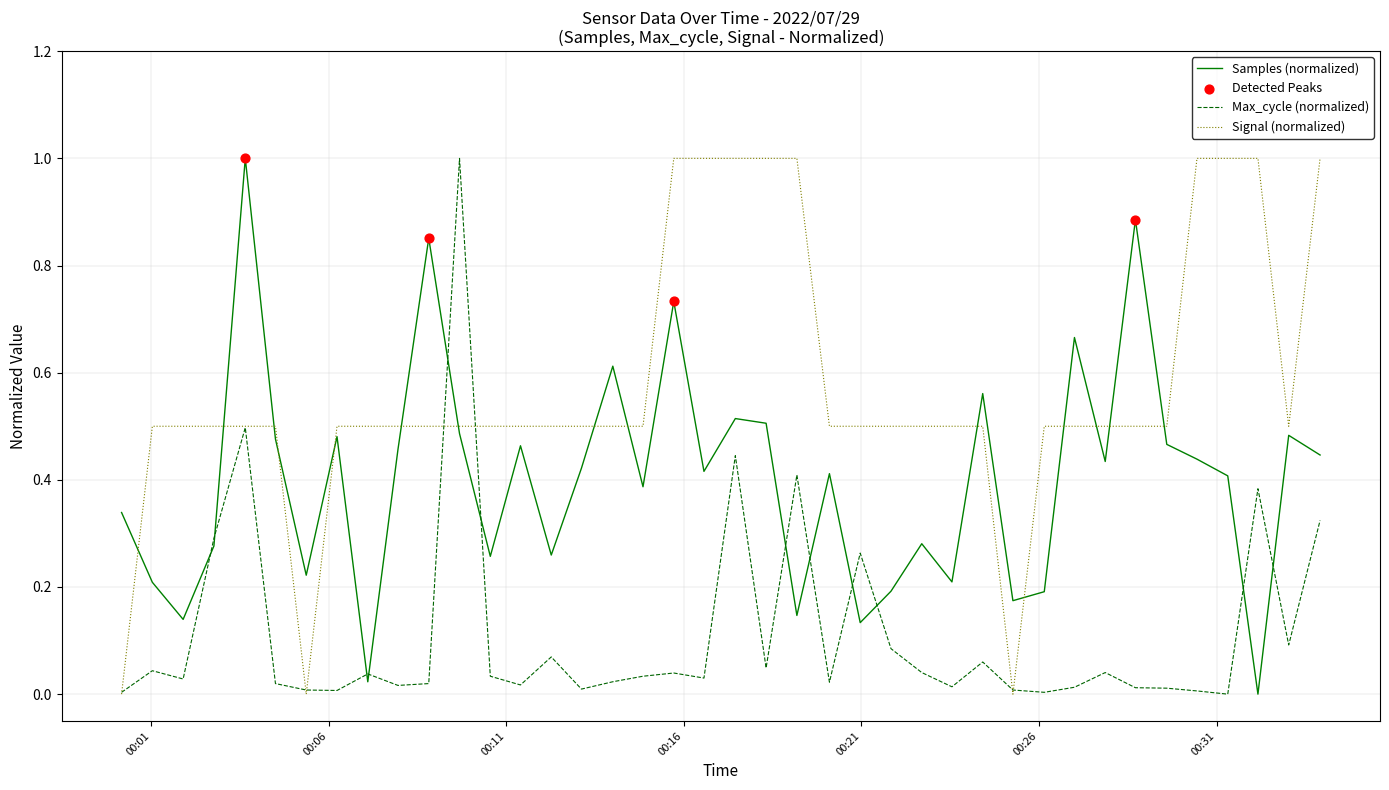

List the series in order of their overall mean, highest first.

Signal (normalized), Samples (normalized), Max_cycle (normalized)